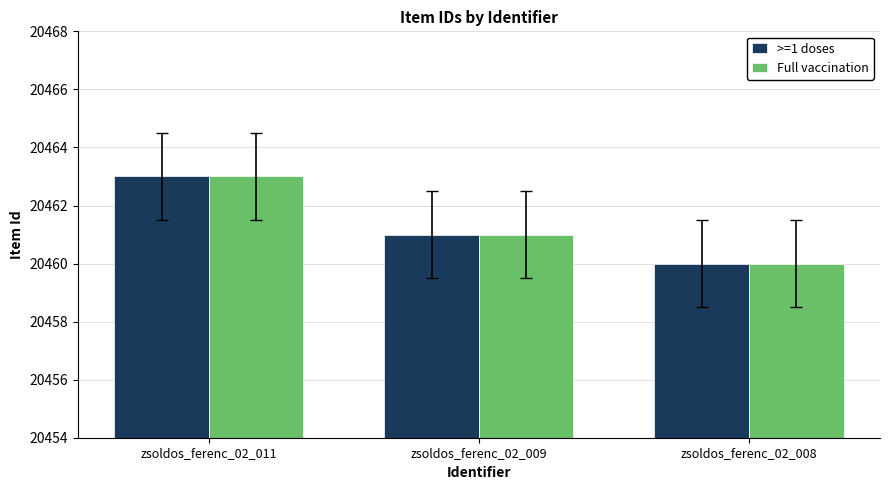

What is the value of the >=1 doses bar at the 1st from the left?

20463